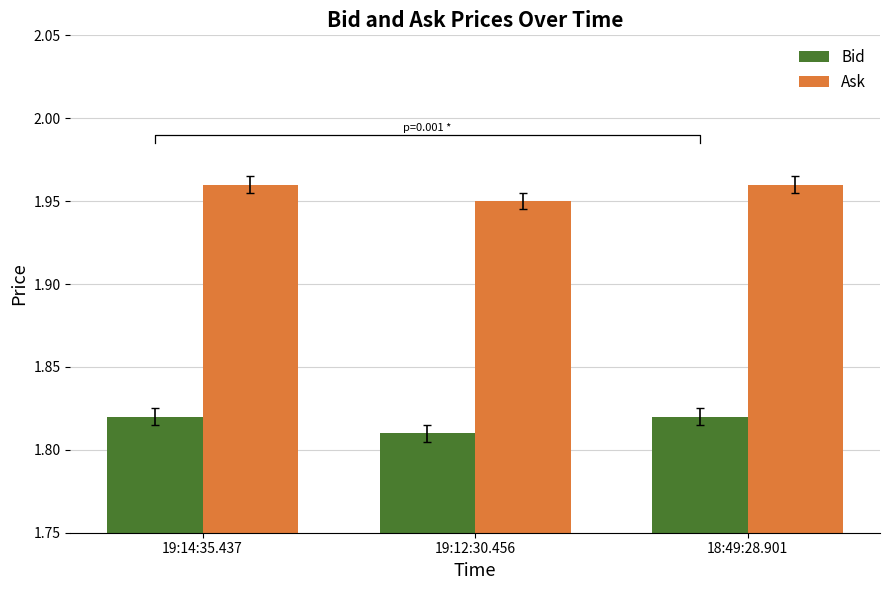

What is the label of the 3rd bar from the right?

19:14:35.437